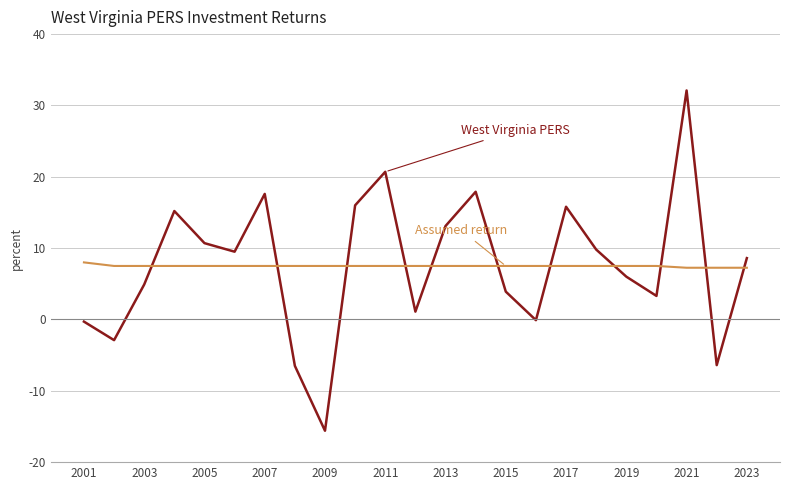

What is the smallest value displayed?

-15.6